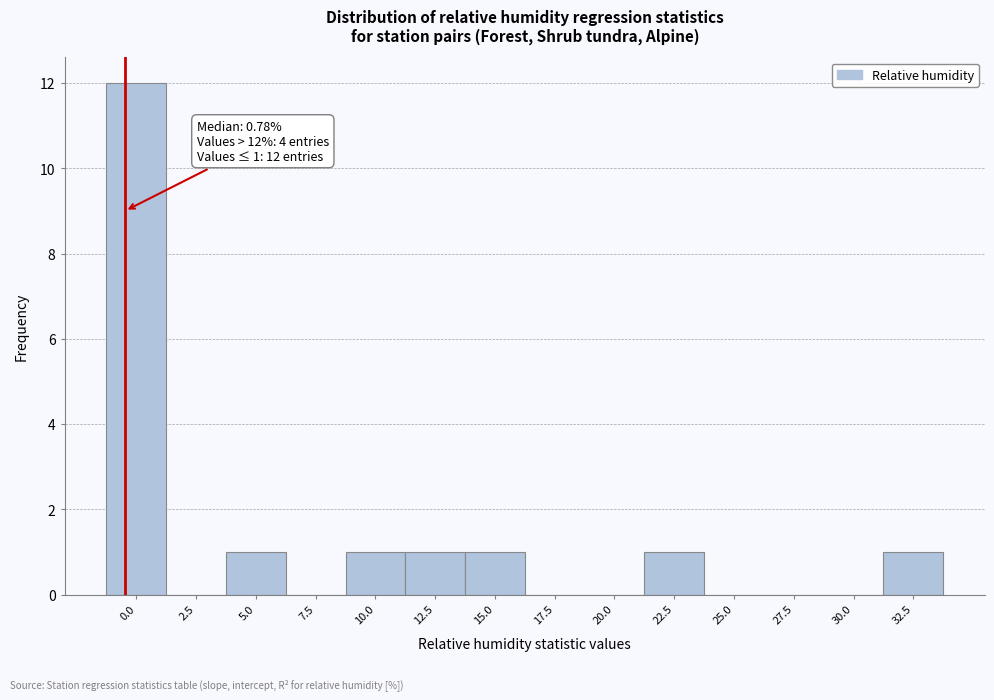

Reading left to right, transcribe all the data shown in this chart.

0.0=12	2.5=0	5.0=1	7.5=0	10.0=1	12.5=1	15.0=1	17.5=0	20.0=0	22.5=1	25.0=0	27.5=0	30.0=0	32.5=1